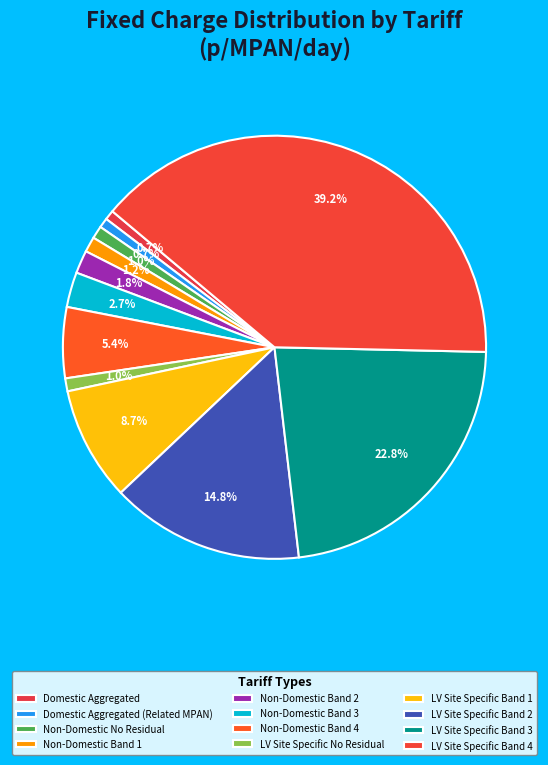

Count the number of slices in the pie.

12